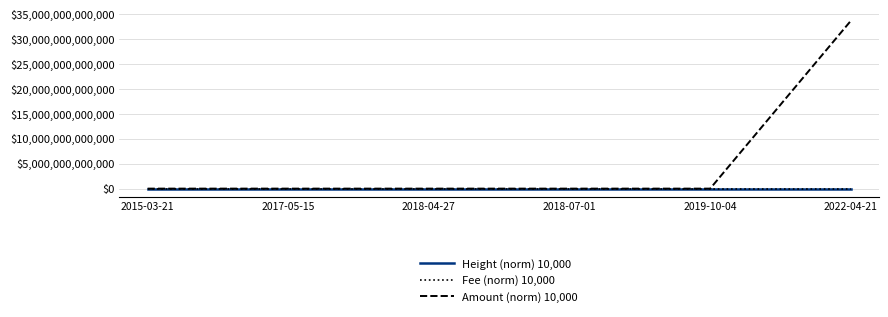

At which category is the sum across all series the highest?

2022-04-21